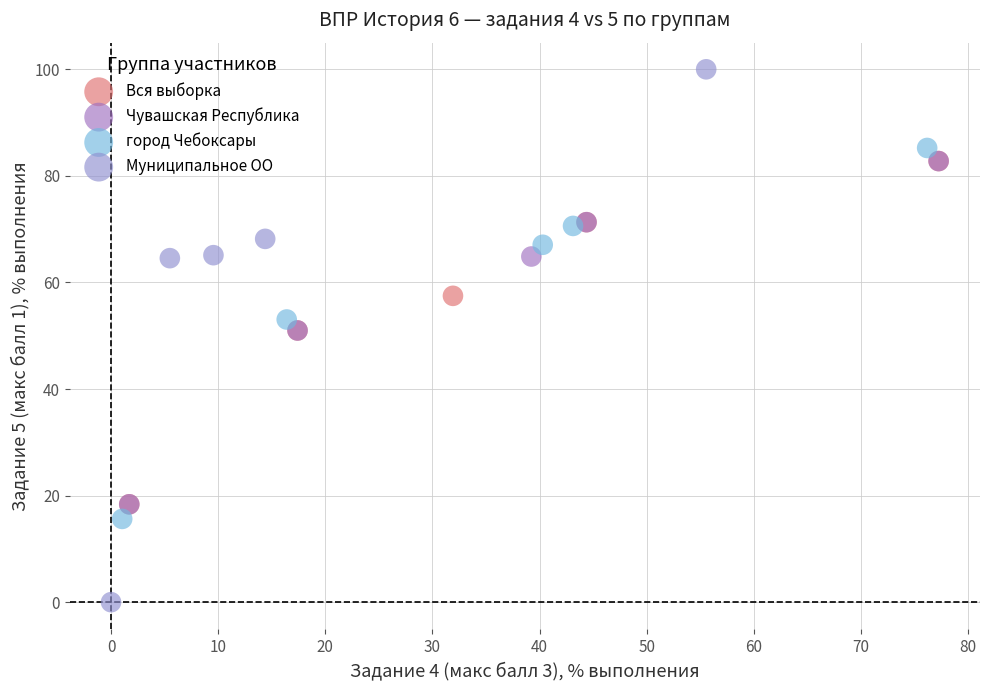

Which series contains the lowest Y value?

Муниципальное ОО